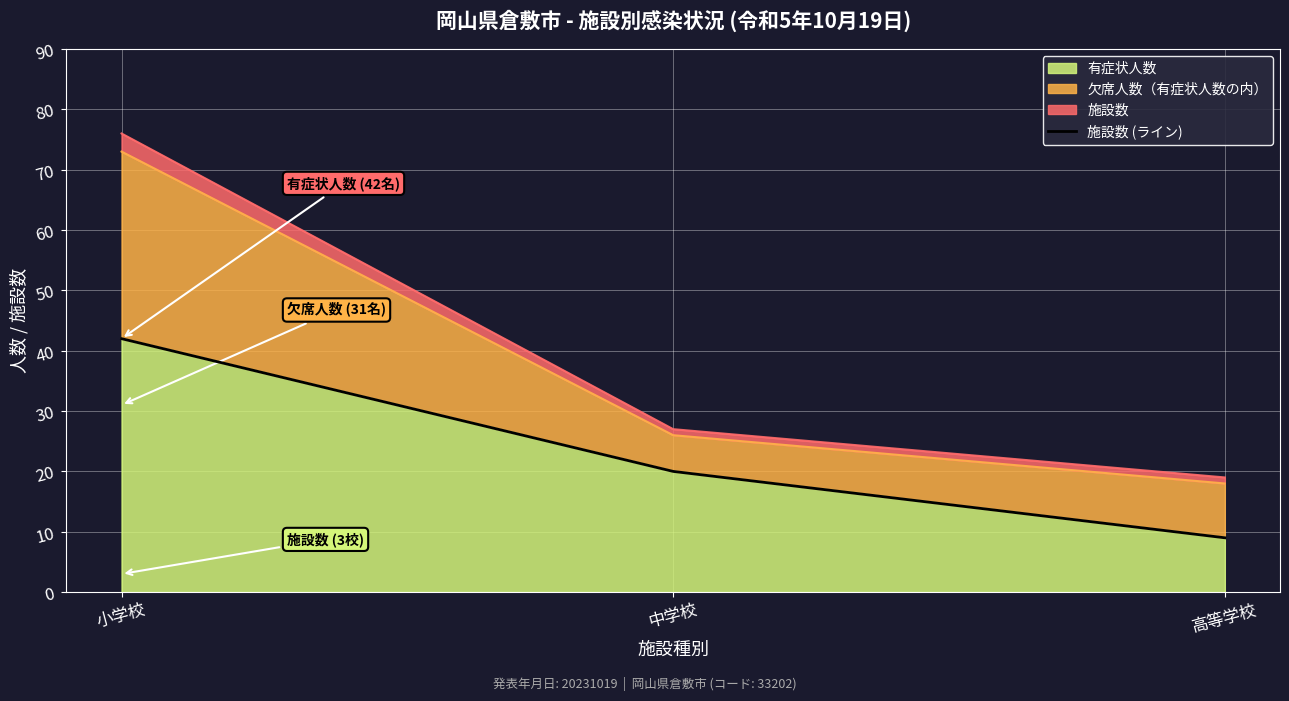

At which category does the chart reach its peak across all series?

小学校